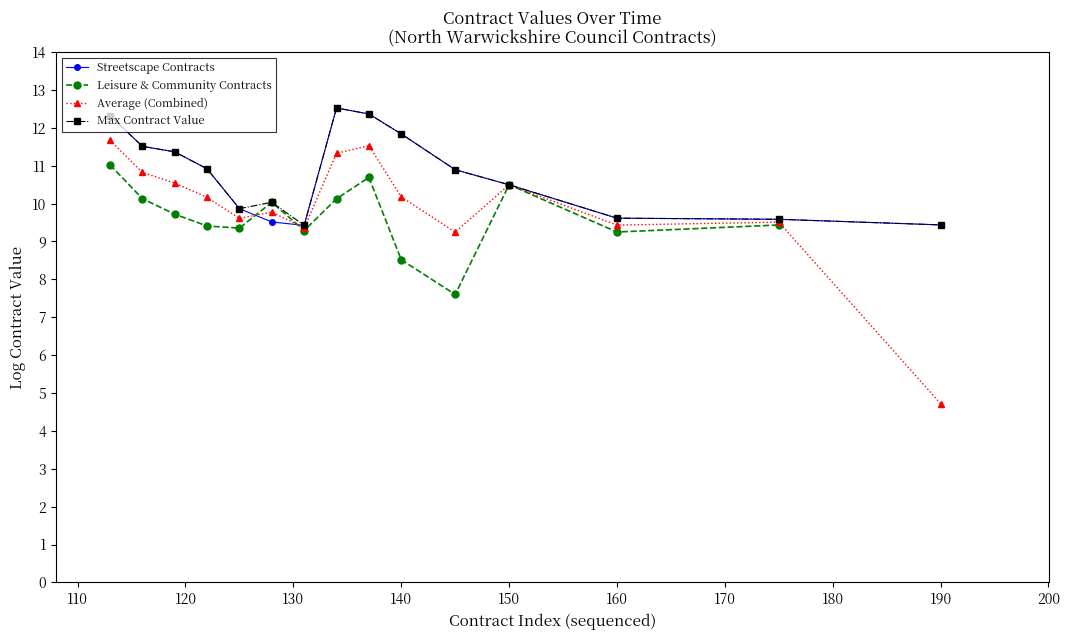

How many data points in Average (Combined) are above 10?

8